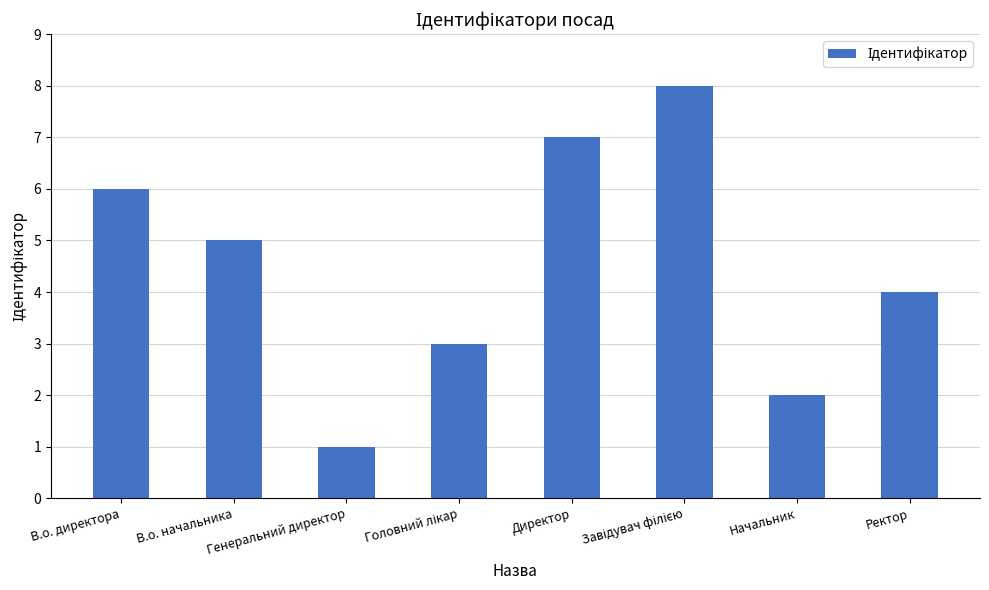

What is the change in value from В.о. начальника to Ректор?

-1